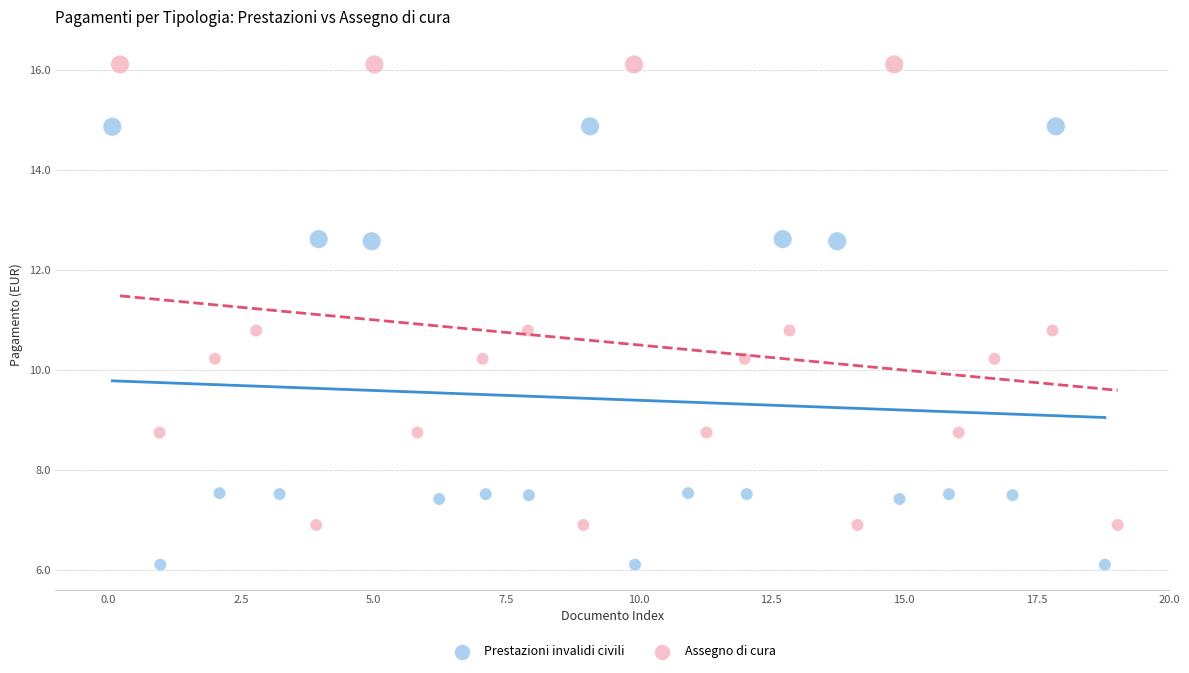

Which series has the largest Y range (max minus min)?

Assegno di cura